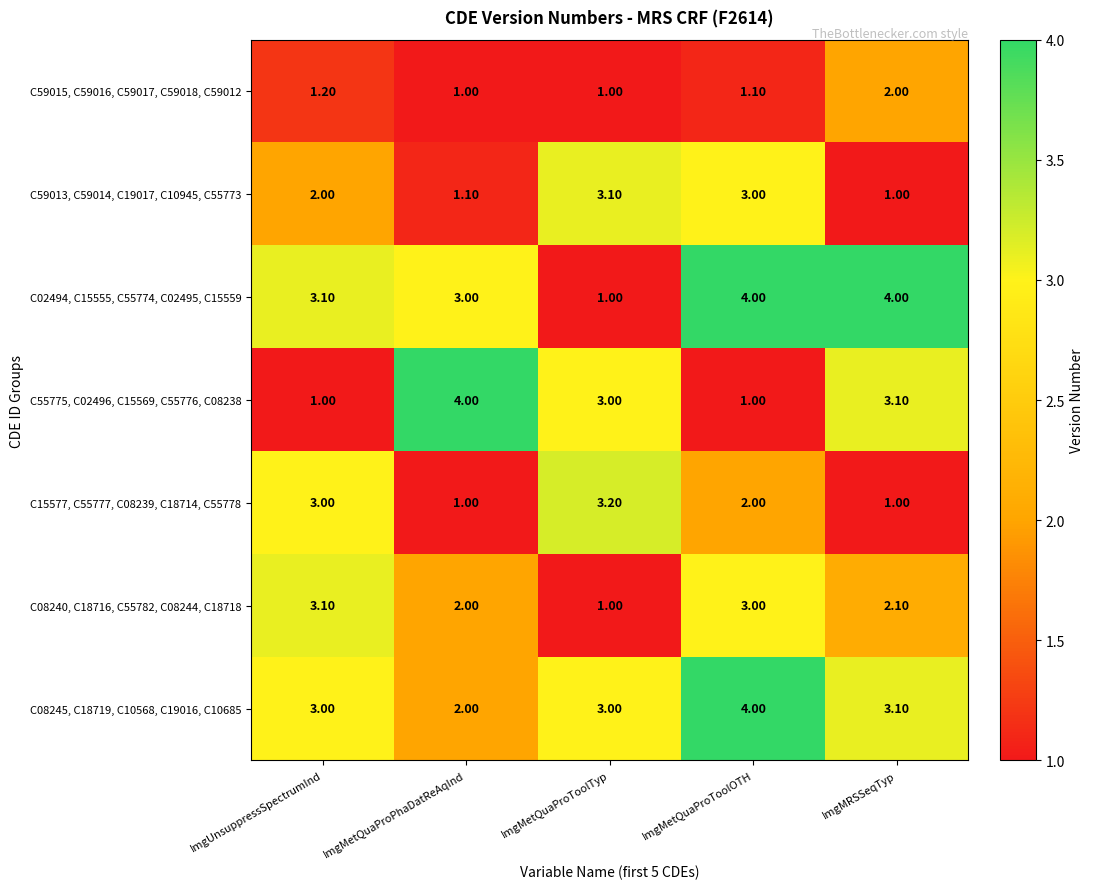

At which label does C02494, C15555, C55774, C02495, C15559 reach its minimum?

ImgMetQuaProToolTyp